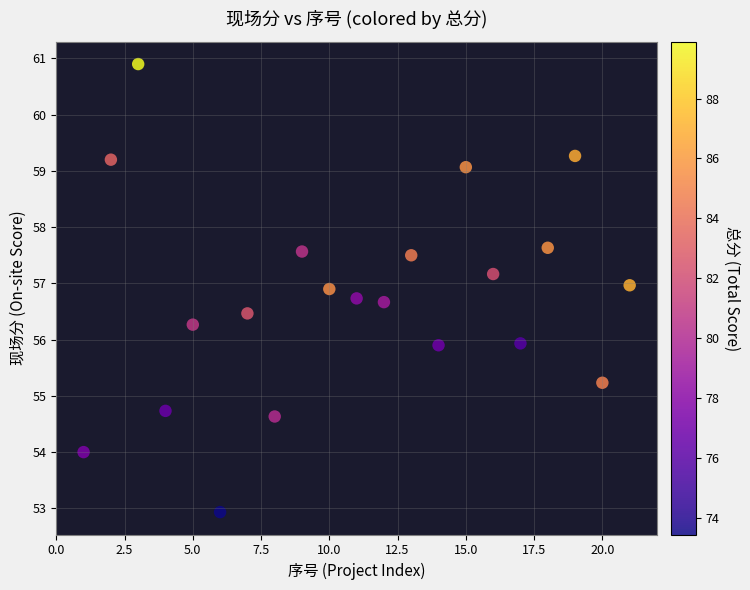

What is the range of X values (max minus min)?

20.0